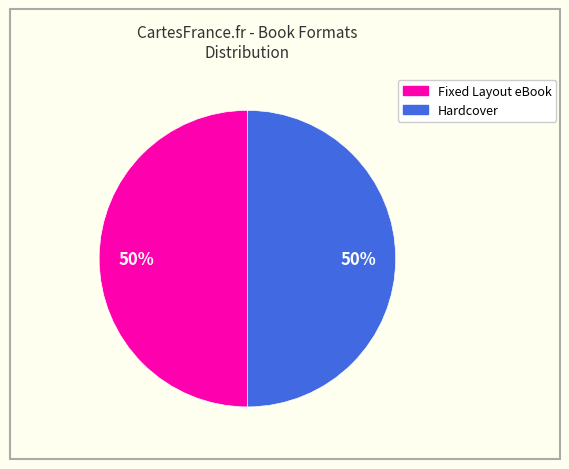

To the nearest percent, what is the difference between the largest and smallest slice percentages?

0%